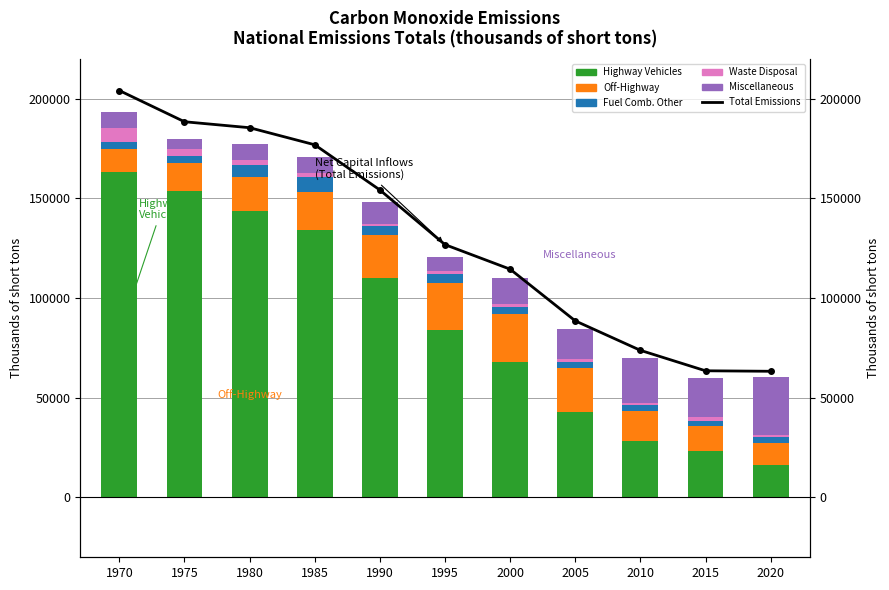

What is the value of the Highway Vehicles bar at the 10th from the left?

23351.1